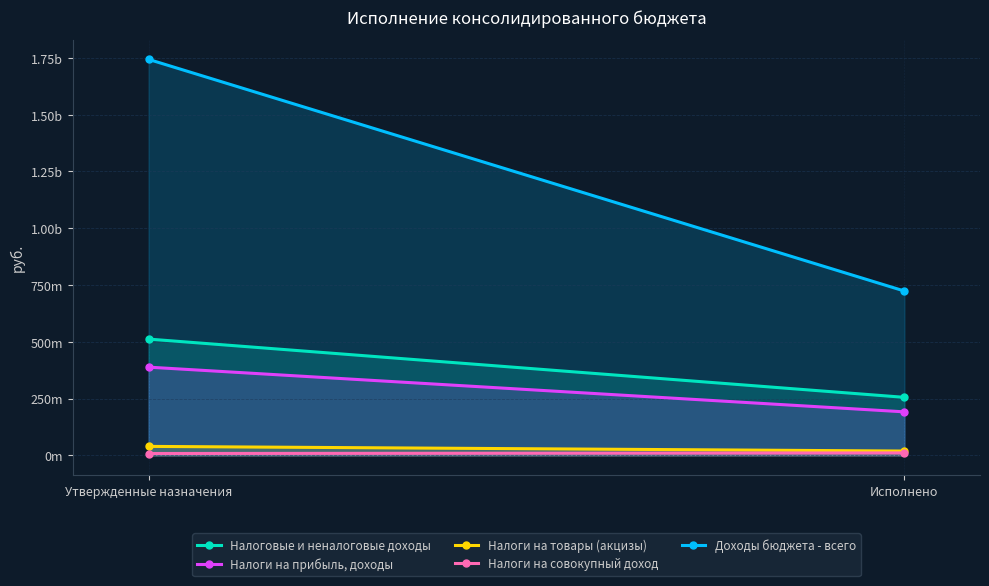

Reading left to right, extract all data points from this chart.

Налоговые и неналоговые доходы: Утвержденные назначения=511989000.0	Исполнено=255465312.8
Налоги на прибыль, доходы: Утвержденные назначения=388400000.0	Исполнено=191505001.6
Налоги на товары (акцизы): Утвержденные назначения=39419000.0	Исполнено=18858448.2
Налоги на совокупный доход: Утвержденные назначения=8100000.0	Исполнено=10686971.9
Доходы бюджета - всего: Утвержденные назначения=1743773471.7	Исполнено=723582188.2